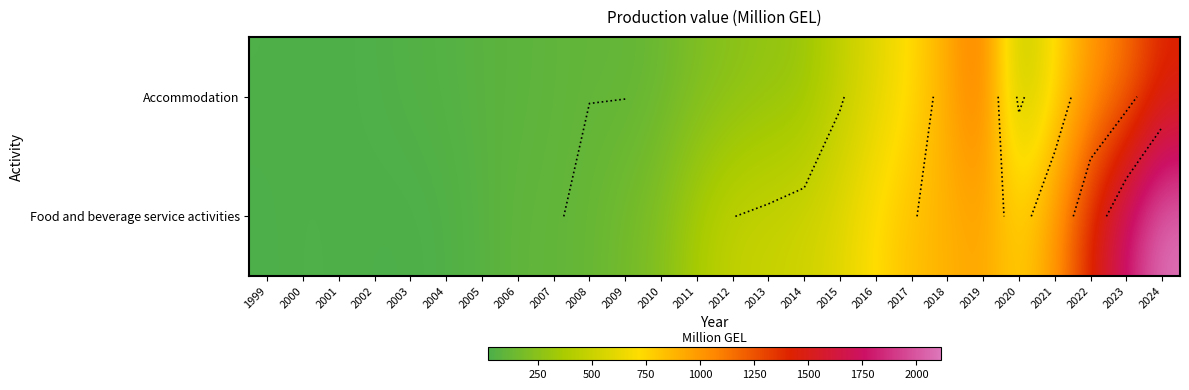

Is the value of Food and beverage service activities at 2024 greater than the value of Accommodation at 2001?

Yes